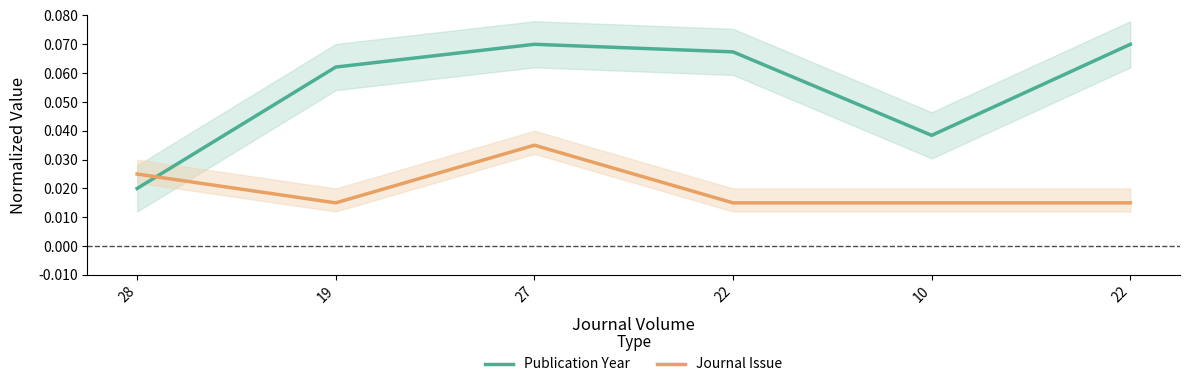

How many interior local peaks does the Publication Year series have?

1